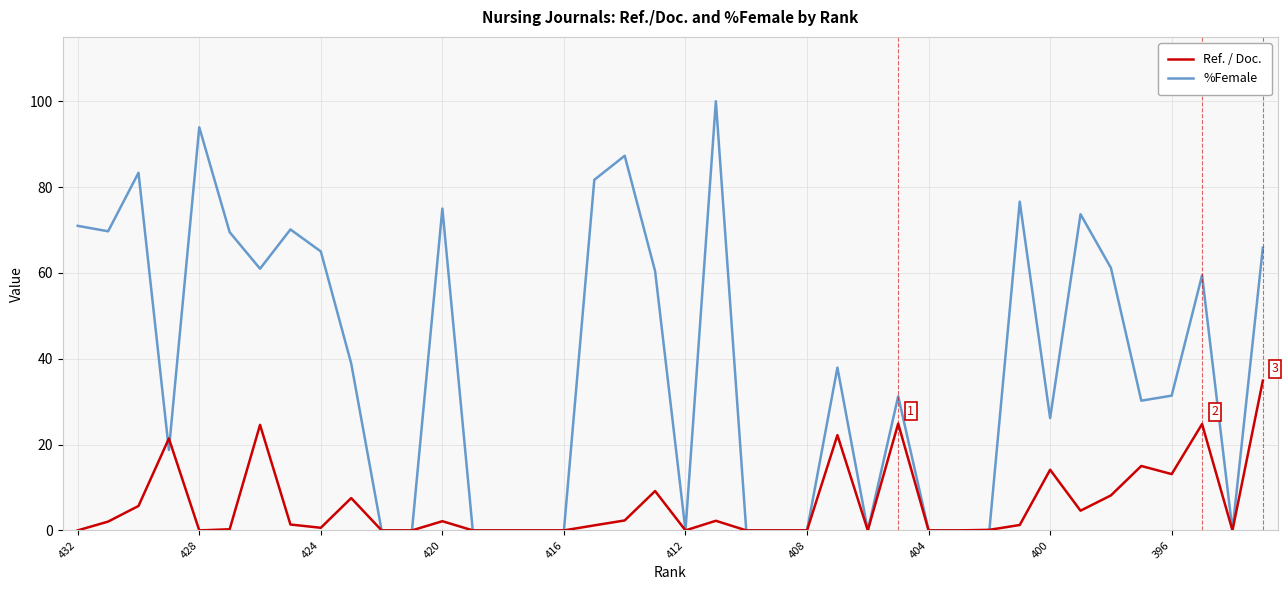

Which series has the largest total across all categories?

%Female